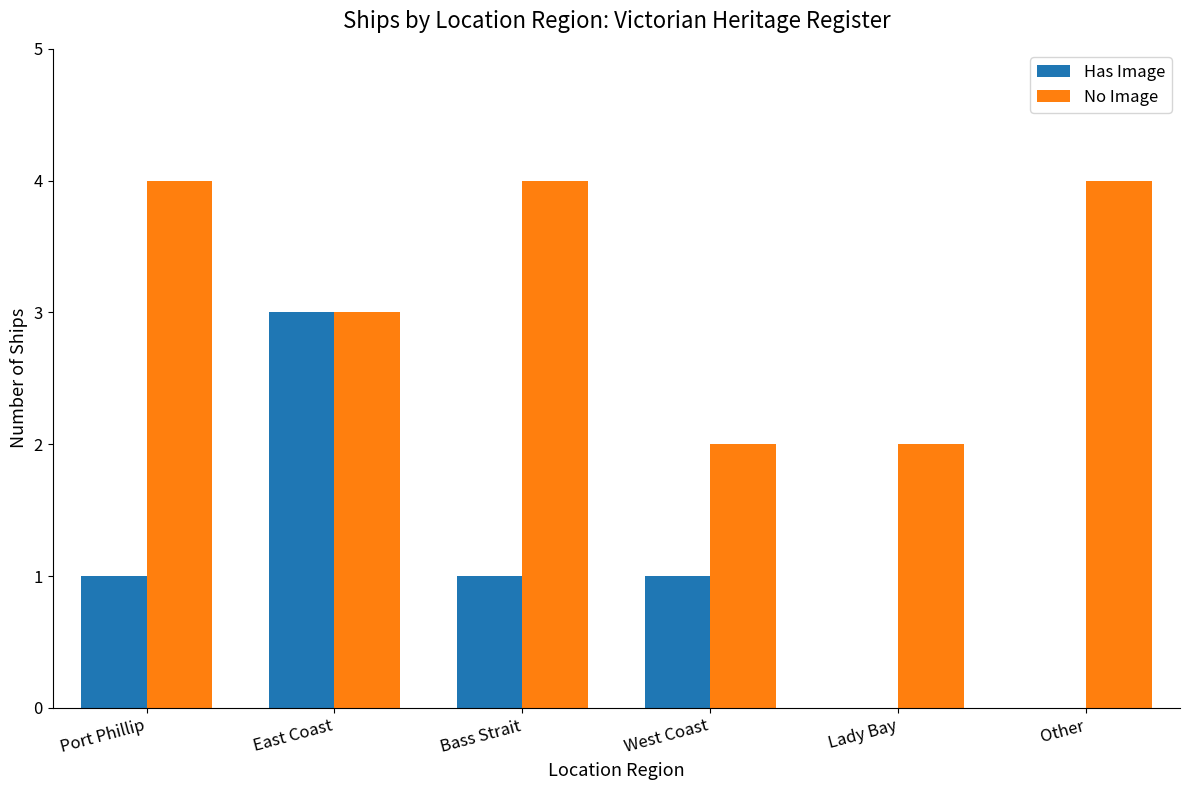

How many distinct data groups are displayed?

2